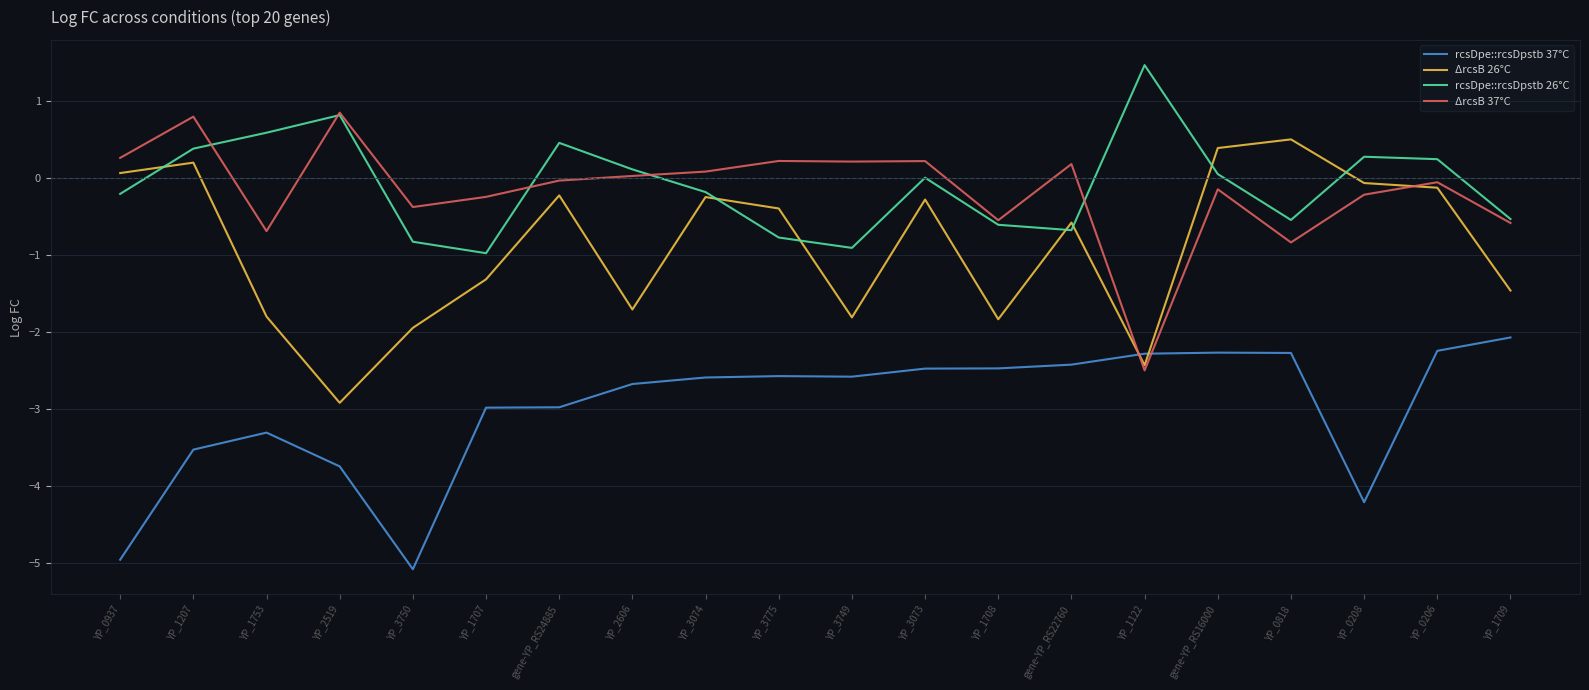

At which category does the chart reach its peak across all series?

YP_1122